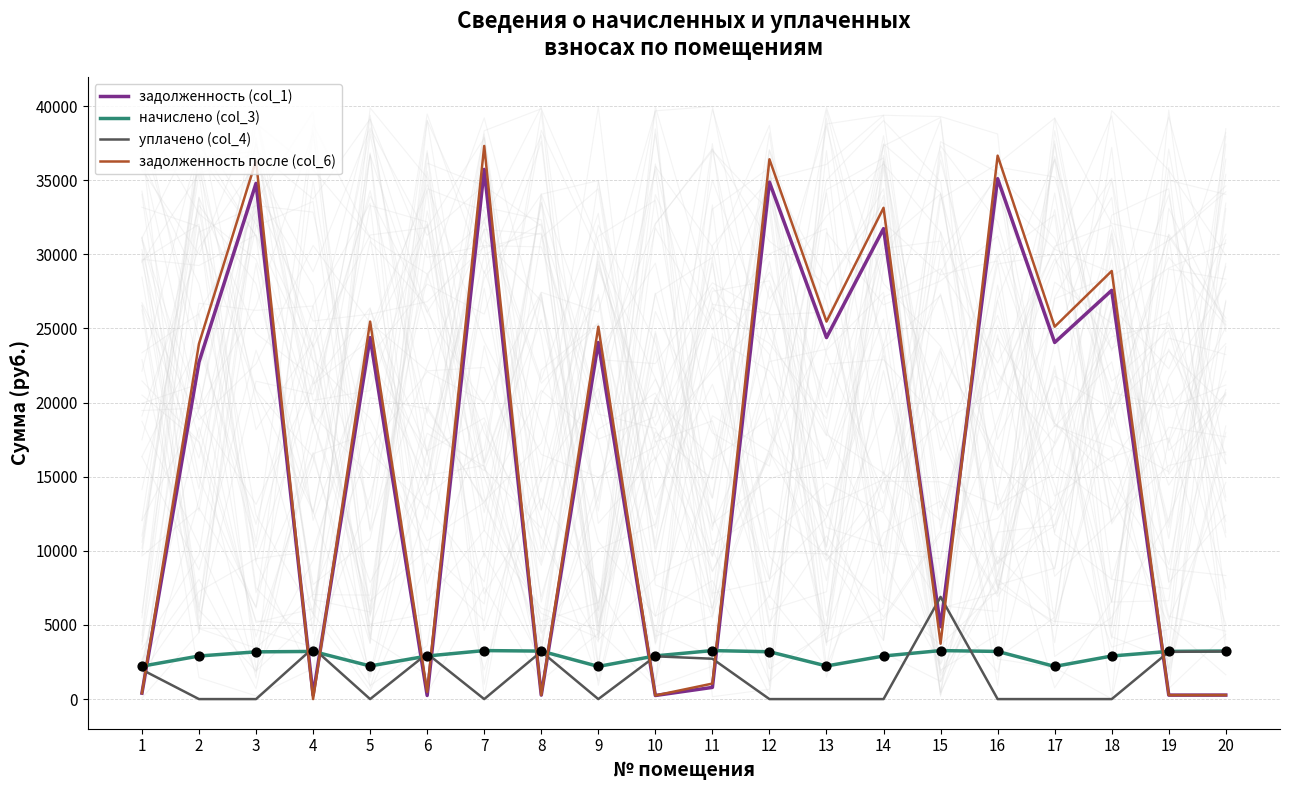

At which category is the sum across all series the highest?

7